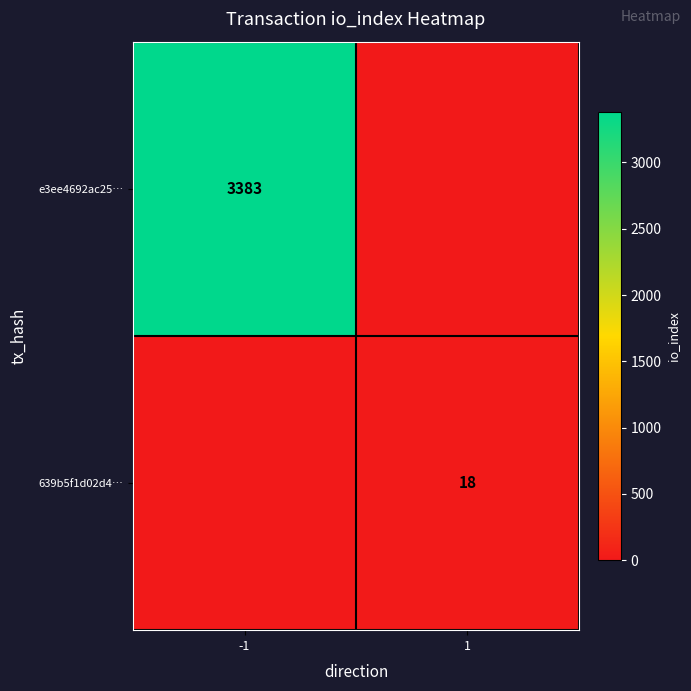

How many categories are shown in the chart?

2